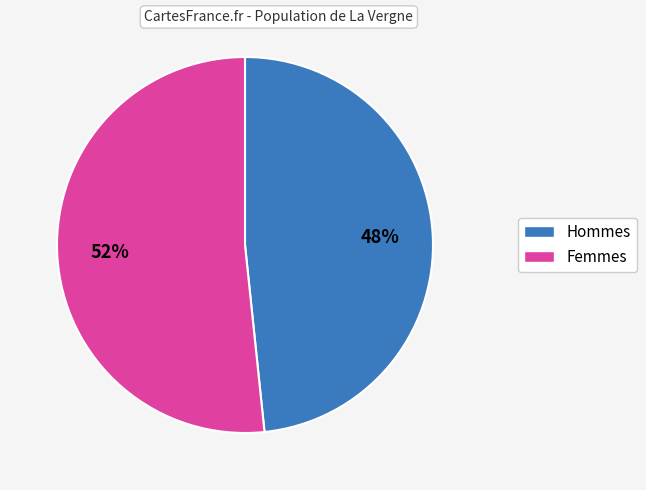

Is there a majority slice in this chart?

Yes